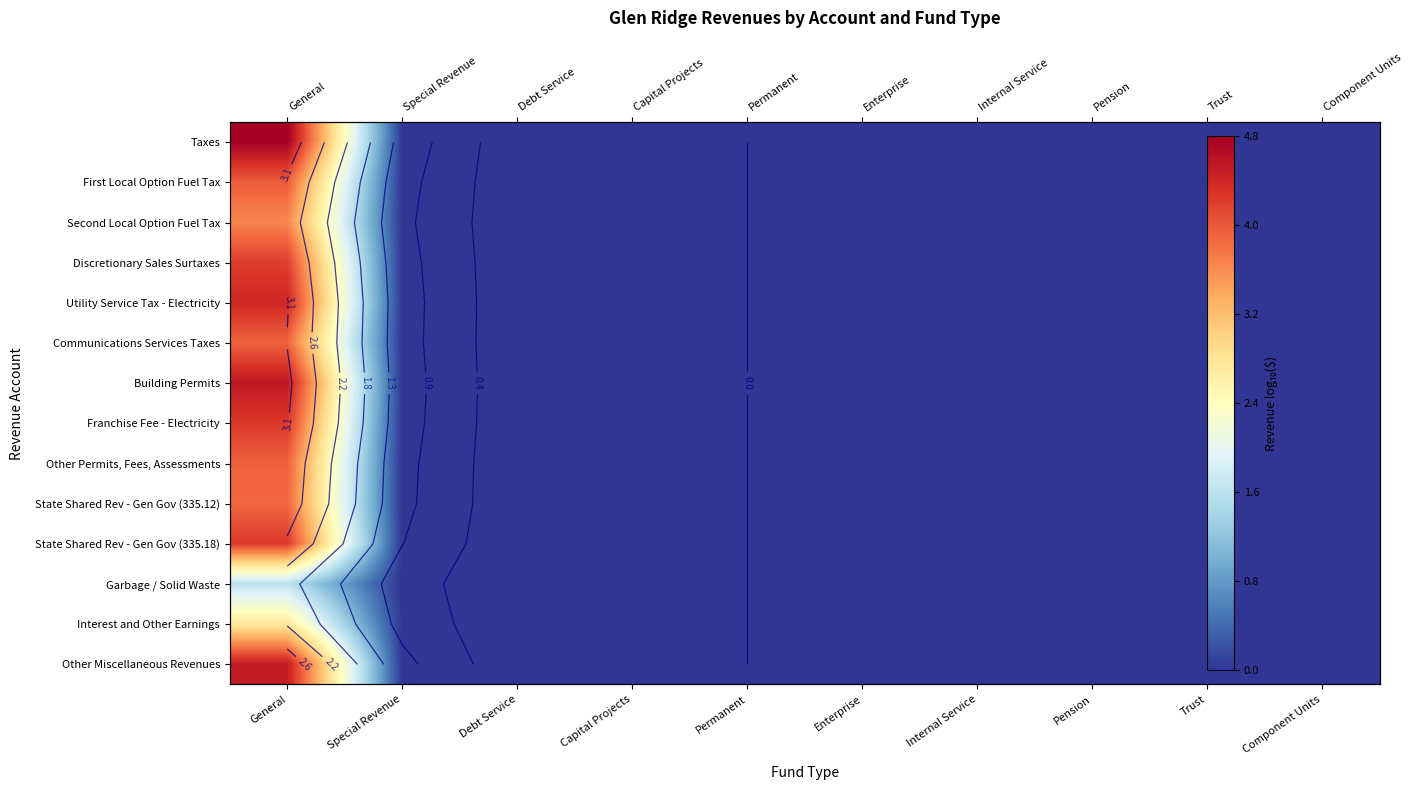

At how many categories does at least one series exceed 1?

1